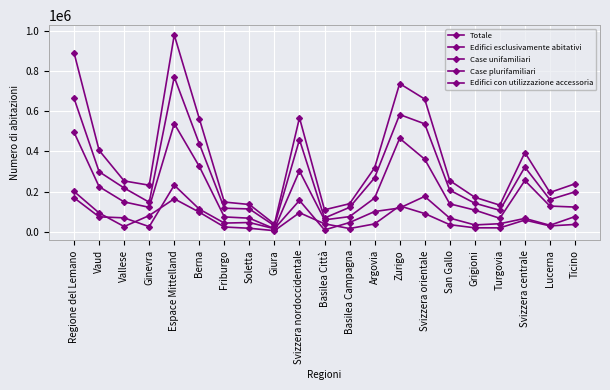

Is the value of Case unifamiliari at Giura greater than the value of Case plurifamiliari at Turgovia?

No